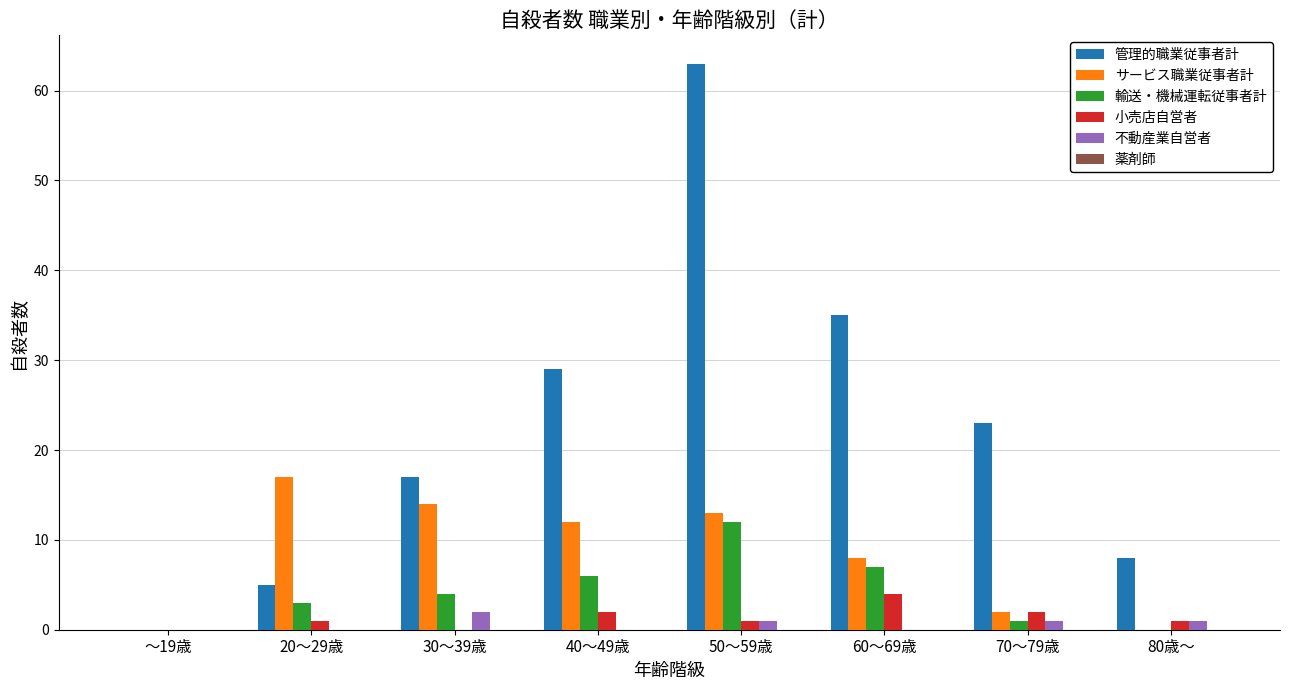

Read the サービス職業従事者計 value at 30～39歳.

14